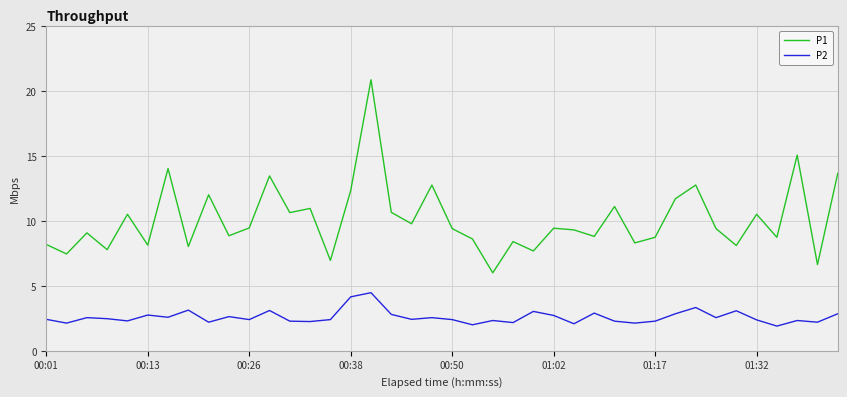

List the series in order of their overall mean, highest first.

P1, P2